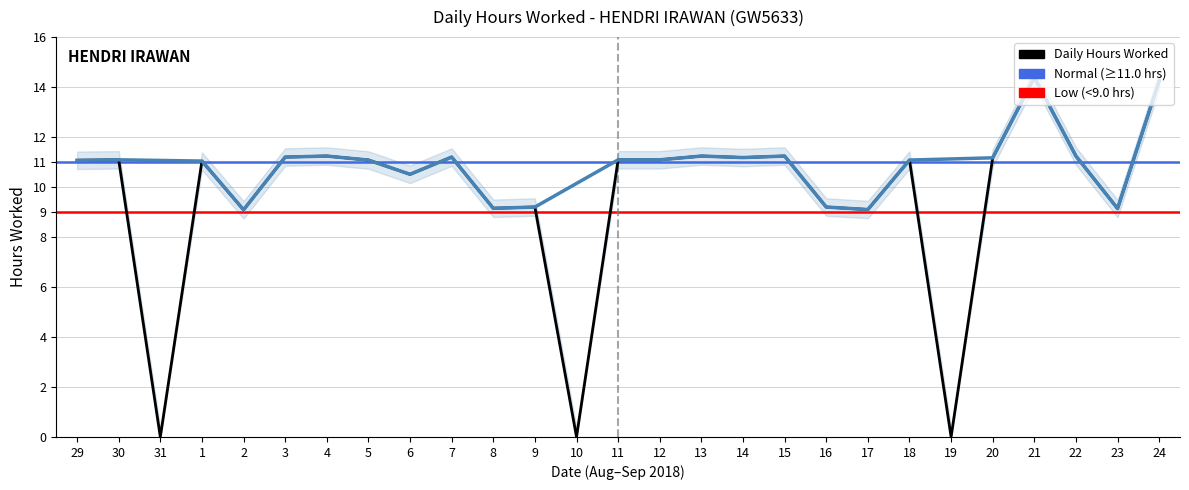

Reading left to right, list all the values displayed in this chart.

11.1	11.1	0.0	11.0	9.1	11.2	11.2	11.1	10.5	11.2	9.2	9.2	0.0	11.1	11.1	11.2	11.2	11.2	9.2	9.1	11.1	0.0	11.2	14.4	11.2	9.1	14.2